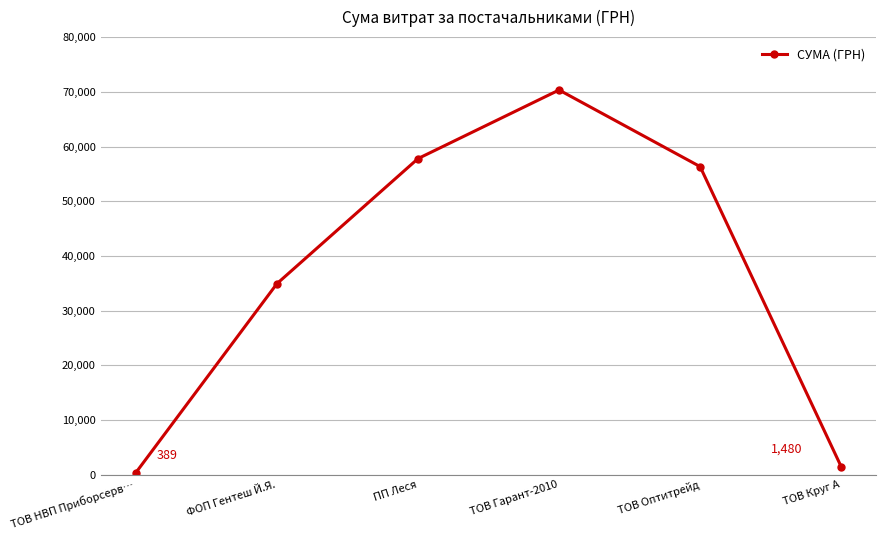

Does the chart display data point markers on the line(s)?

Yes